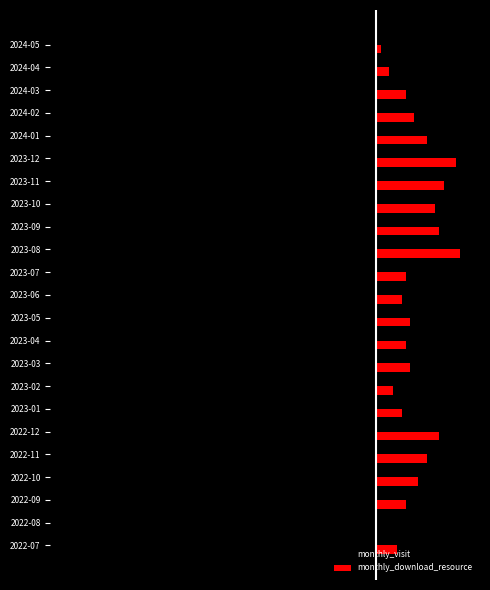

Which category has the highest value across all series?

2023-08